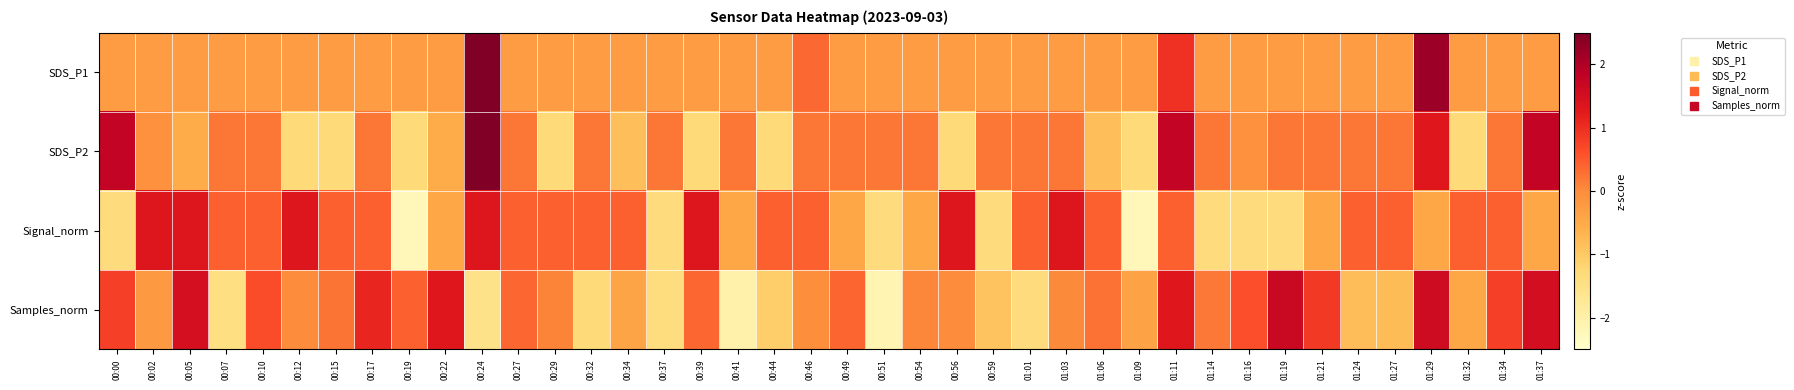

Which has a higher value, 00:24 or 01:16?

00:24